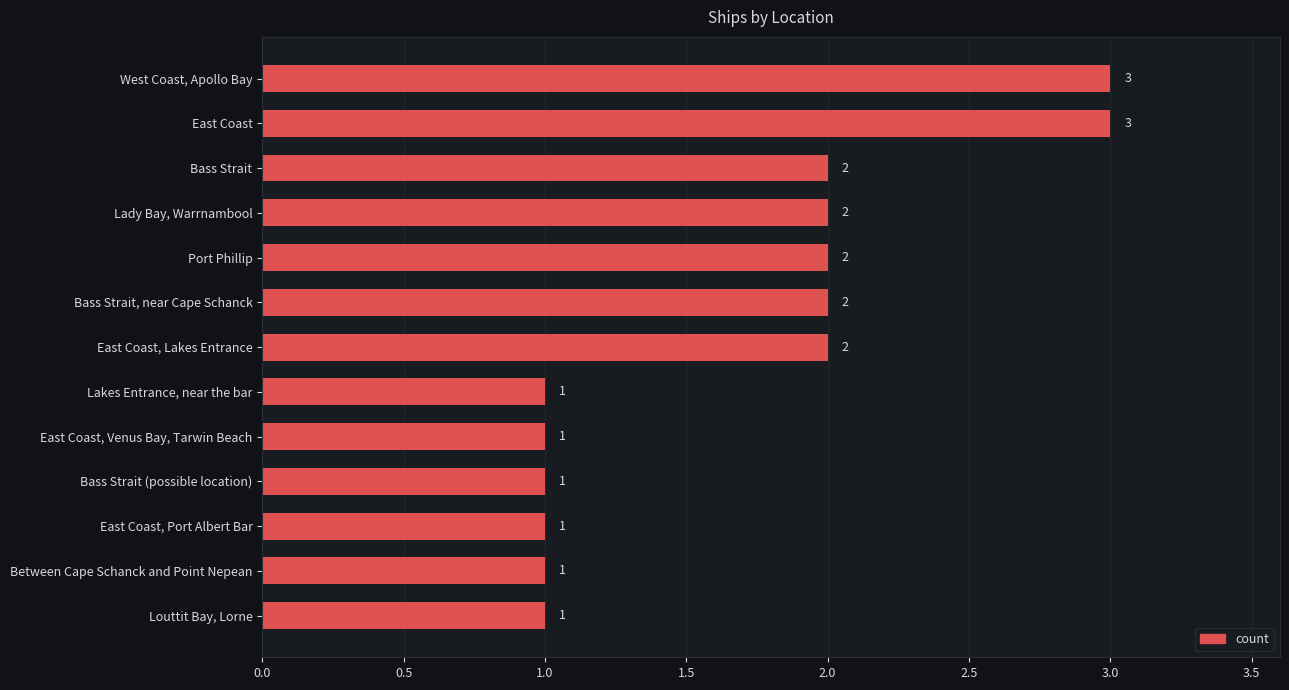

How many bars are there in total?

13